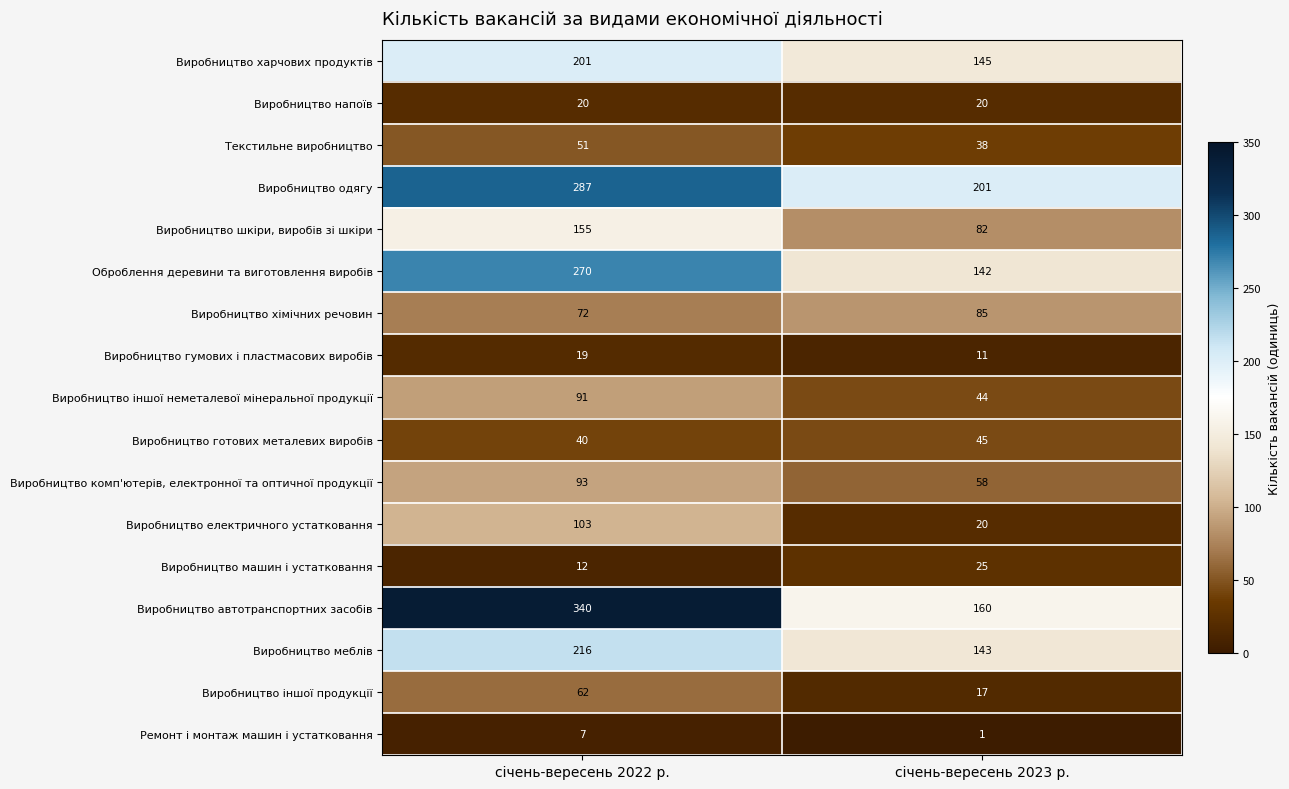

Between січень-вересень 2022 р. and січень-вересень 2023 р., which series saw the biggest shift?

Виробництво автотранспортних засобів